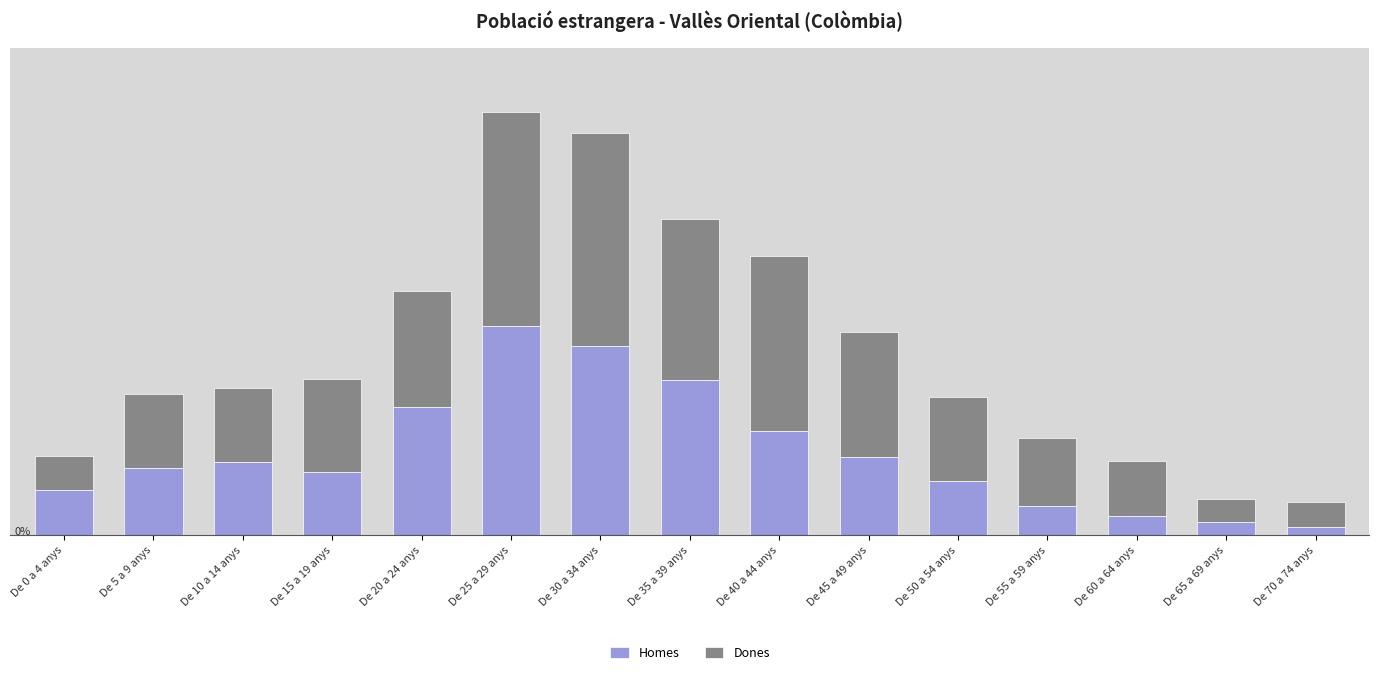

What is the value of the Homes bar at the 12th from the left?

23